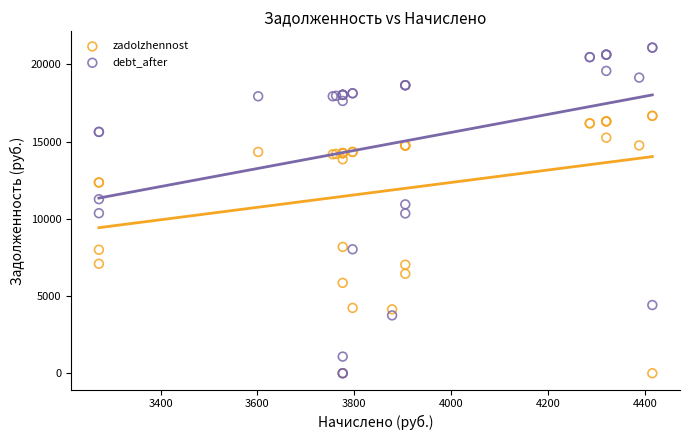

What are all the series names shown in the legend?

zadolzhennost, debt_after